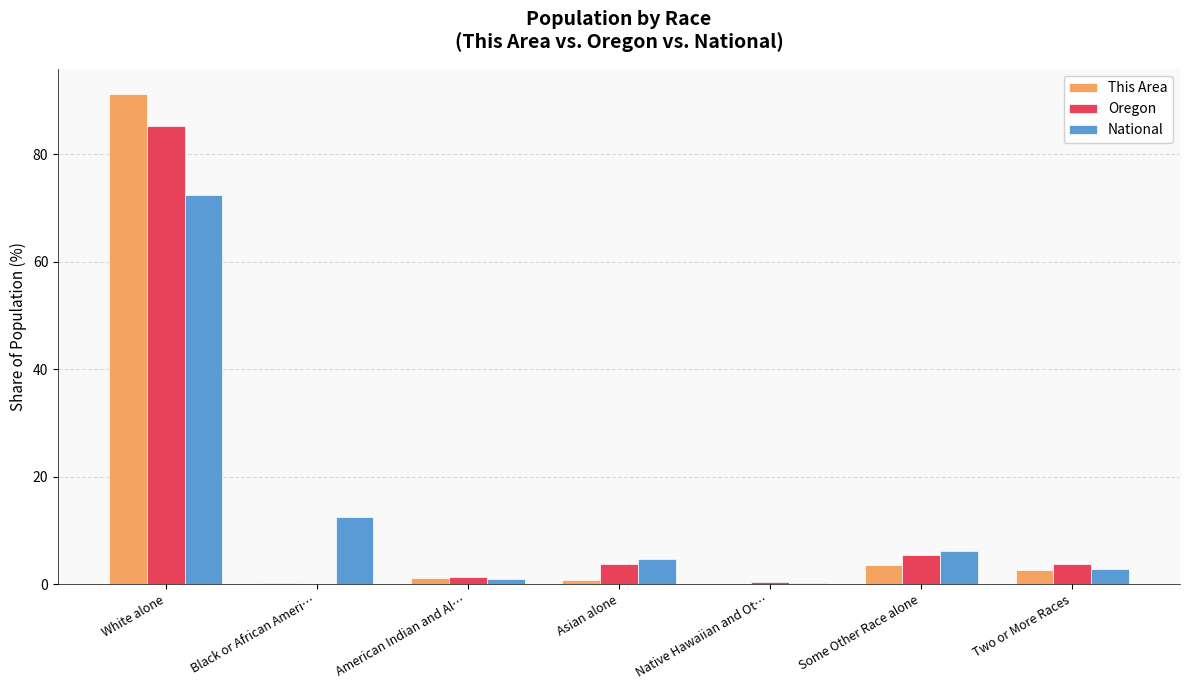

The value of National at Black or African Ameri… is 12.6. True or false?

True